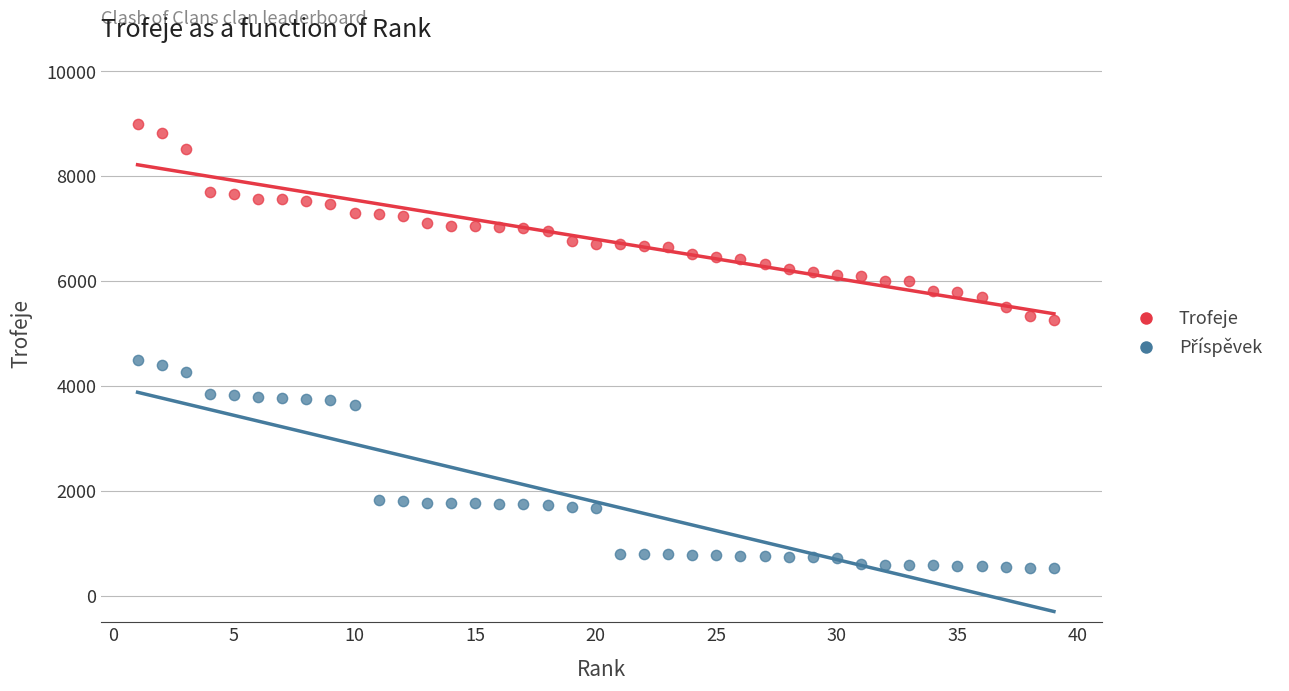

Which series contains the highest Y value?

Trofeje